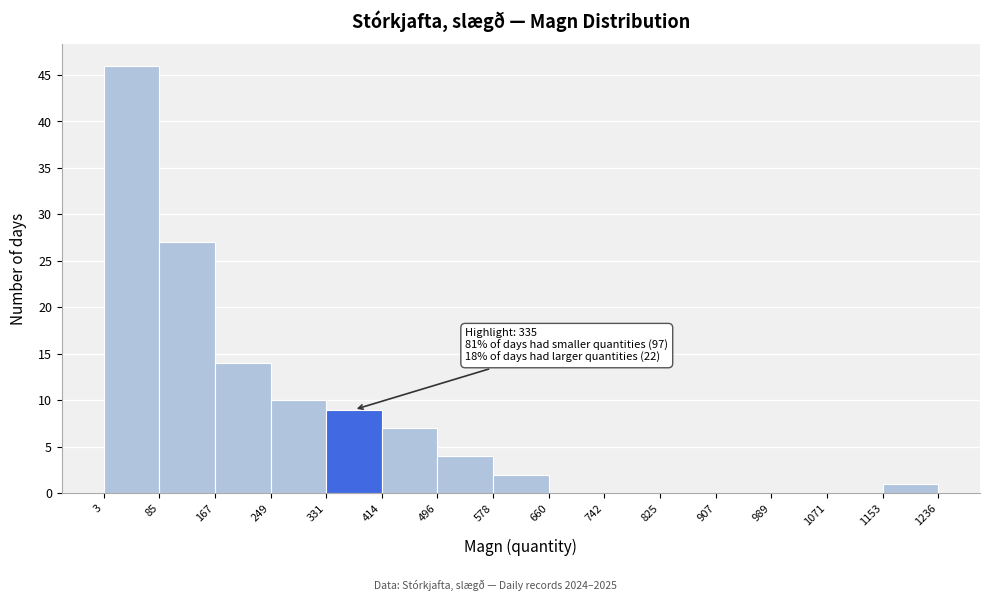

Over which range of the x-axis is the bar tallest?

3 to 85